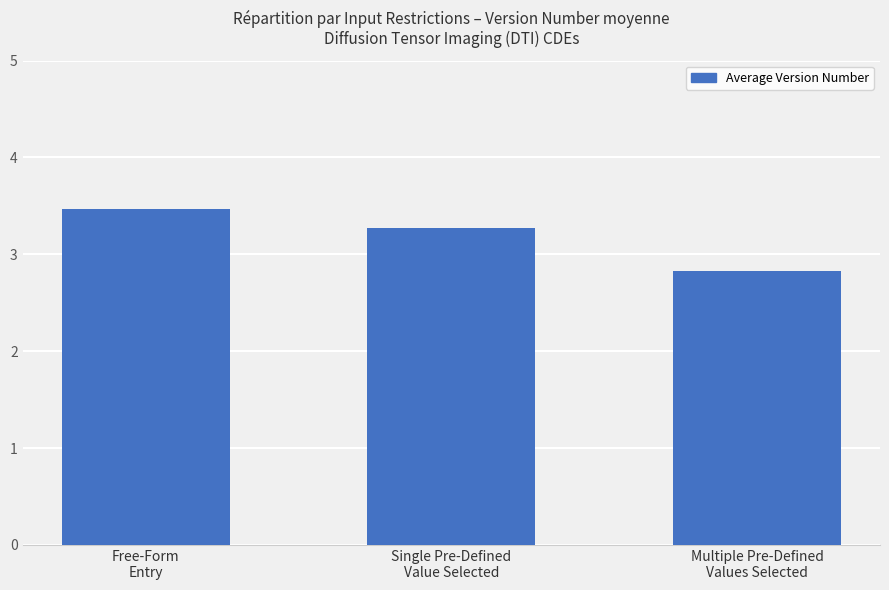

What is the smallest value displayed?

2.8